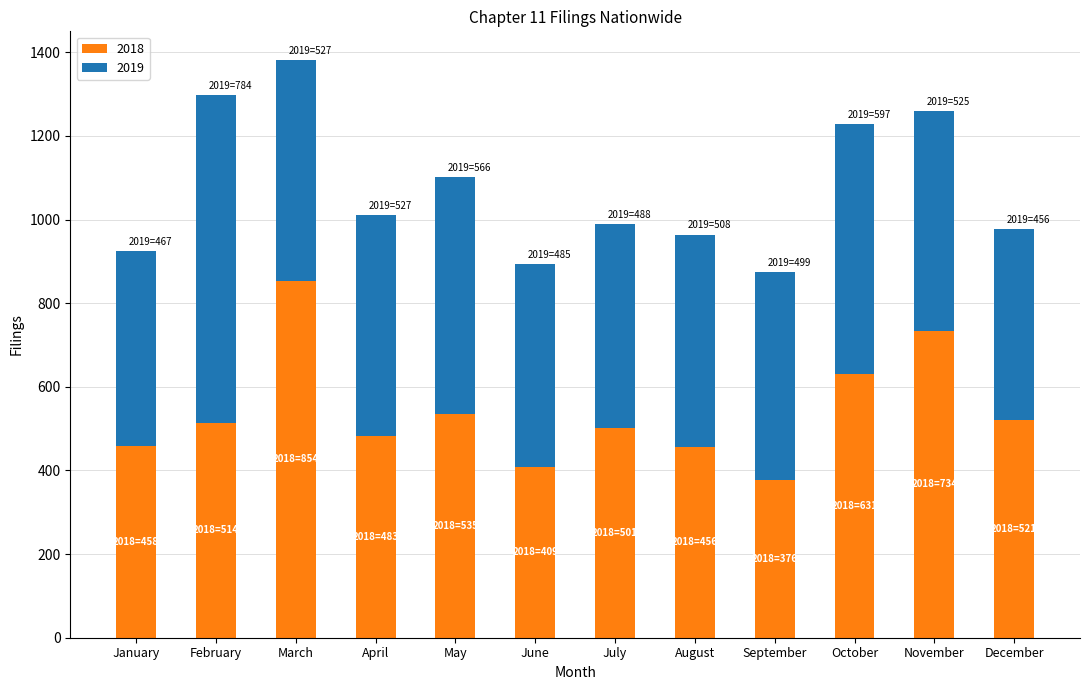

True or false: 2018 has a value of 242 at December.

False